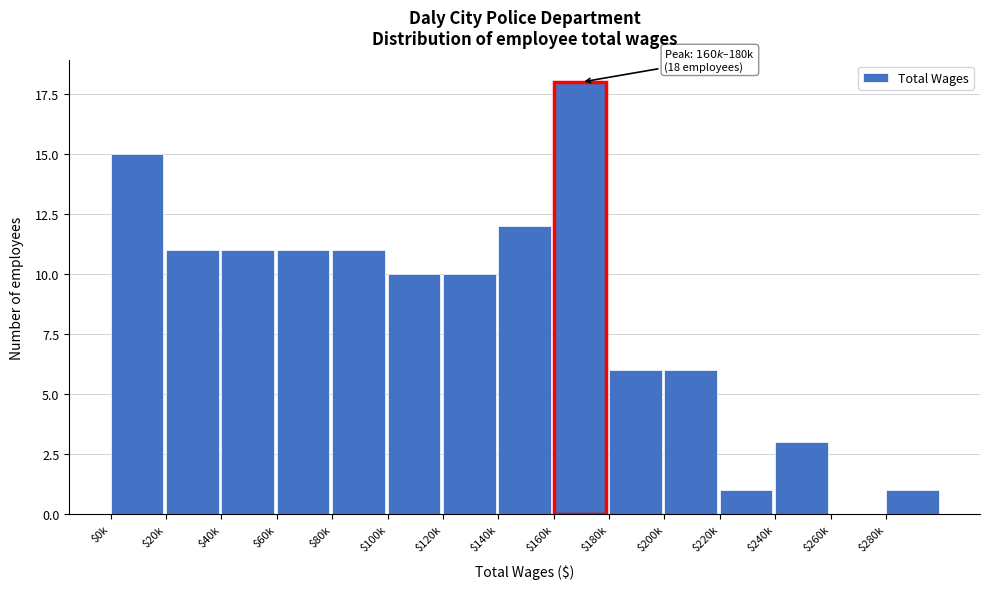

What is the approximate value at $160k?

18